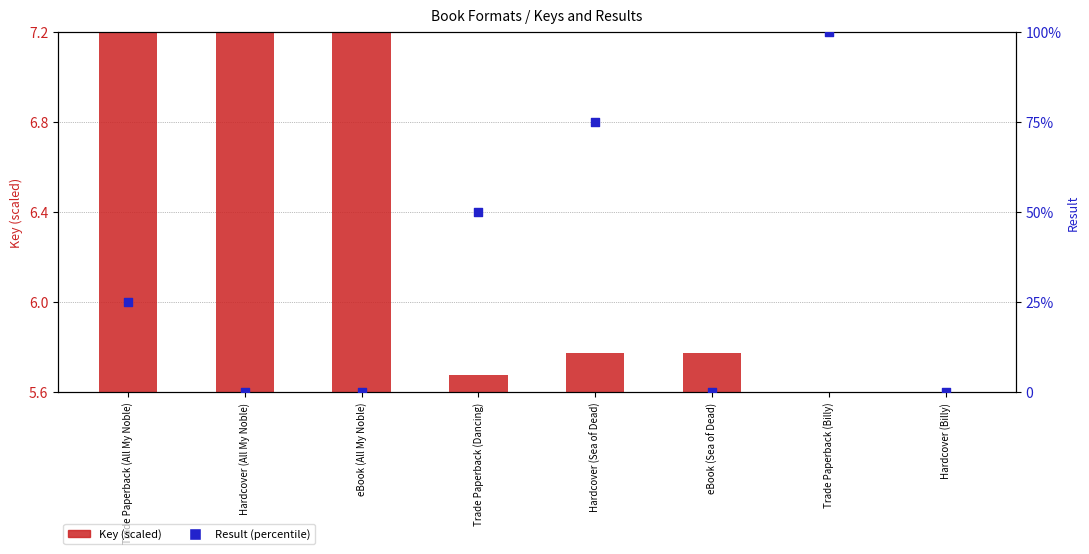

Which series contains the lowest Y value?

Key (scaled)